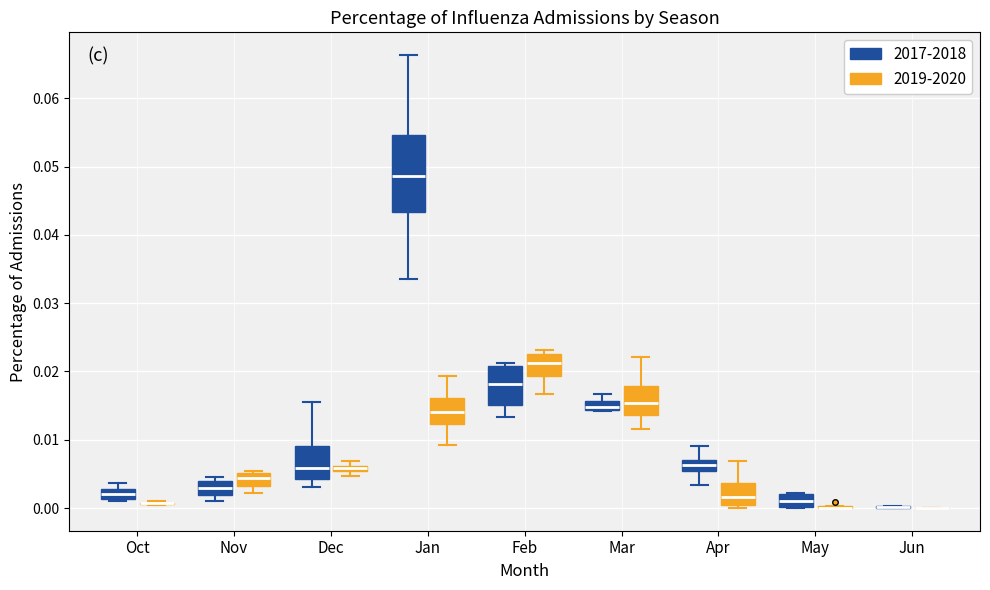

Which box is the tallest, from its lower edge to its upper edge?

Jan (2017-2018)